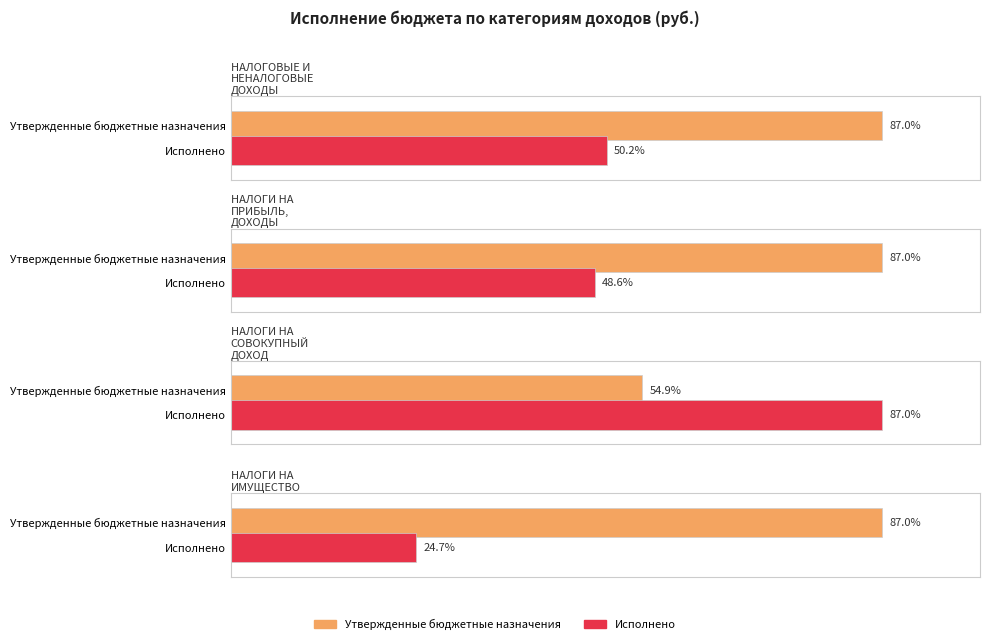

List the series in order of their overall mean, lowest first.

Исполнено, Утвержденные бюджетные назначения